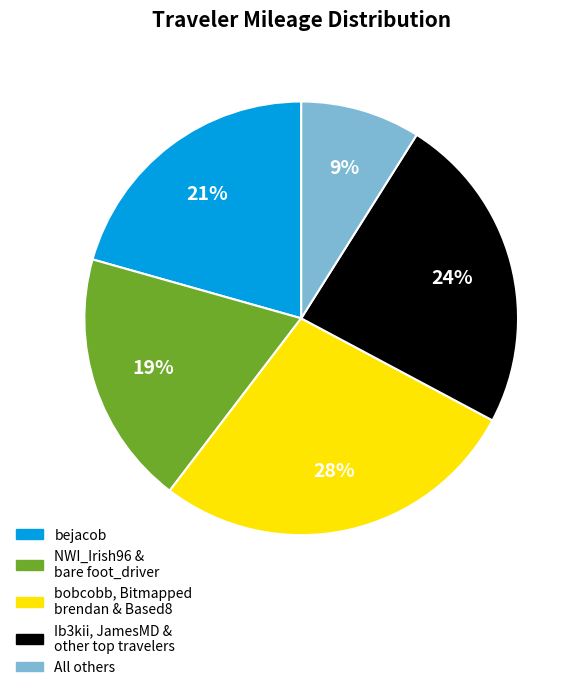

To the nearest percent, what is the average slice percentage?

20%